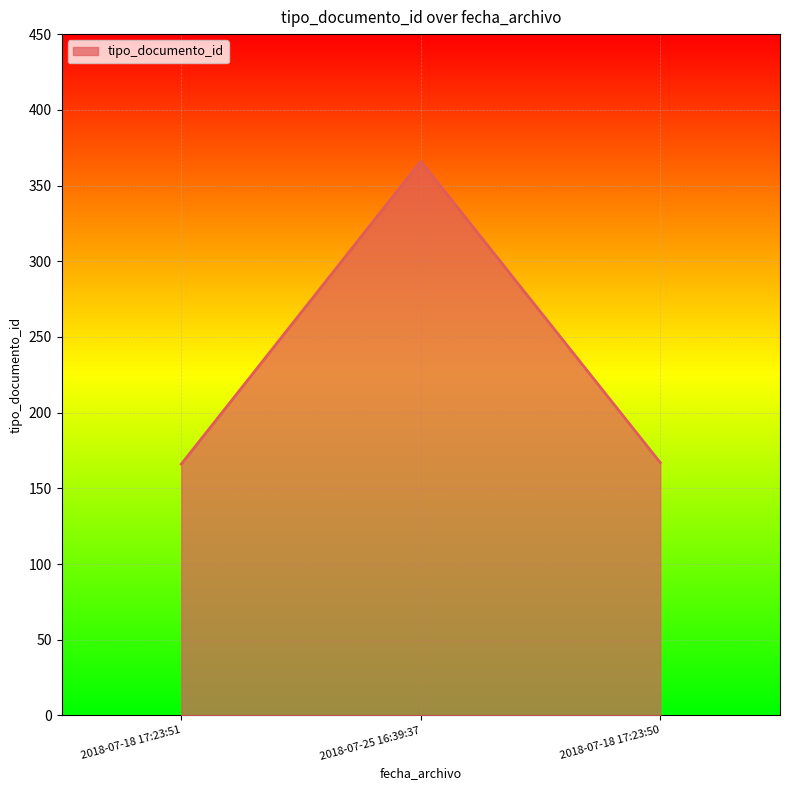

How many distinct data groups are displayed?

1